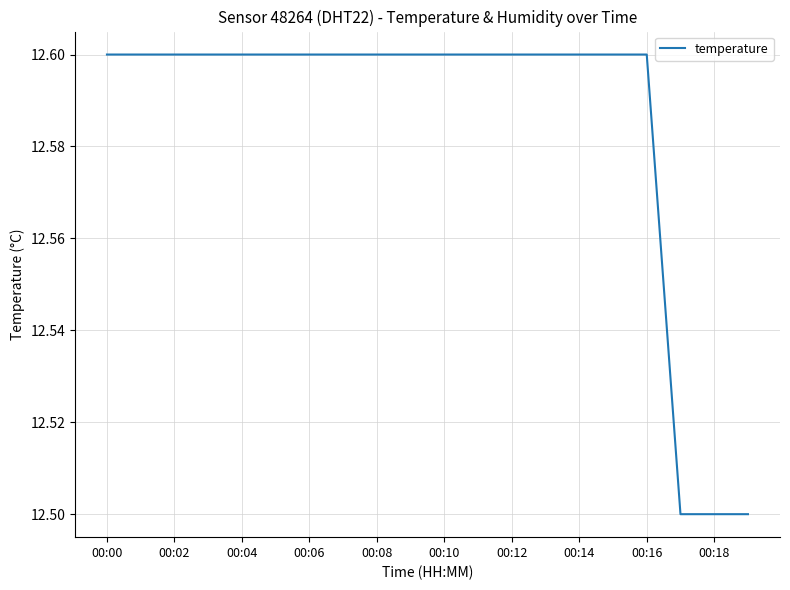

What is the maximum value shown in the chart?

12.6